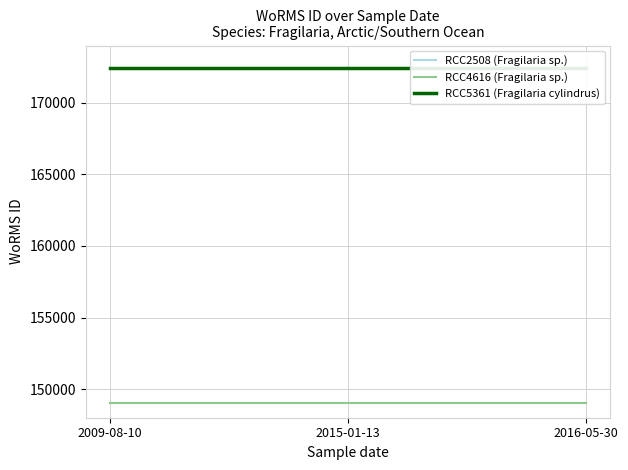

What is the minimum value for RCC2508 (Fragilaria sp.)?

149028